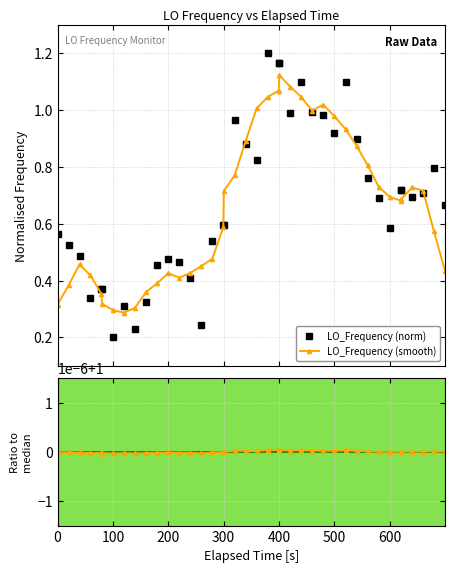

True or false: LO_Frequency (norm) has more than 1 points higher than both neighbors.

True